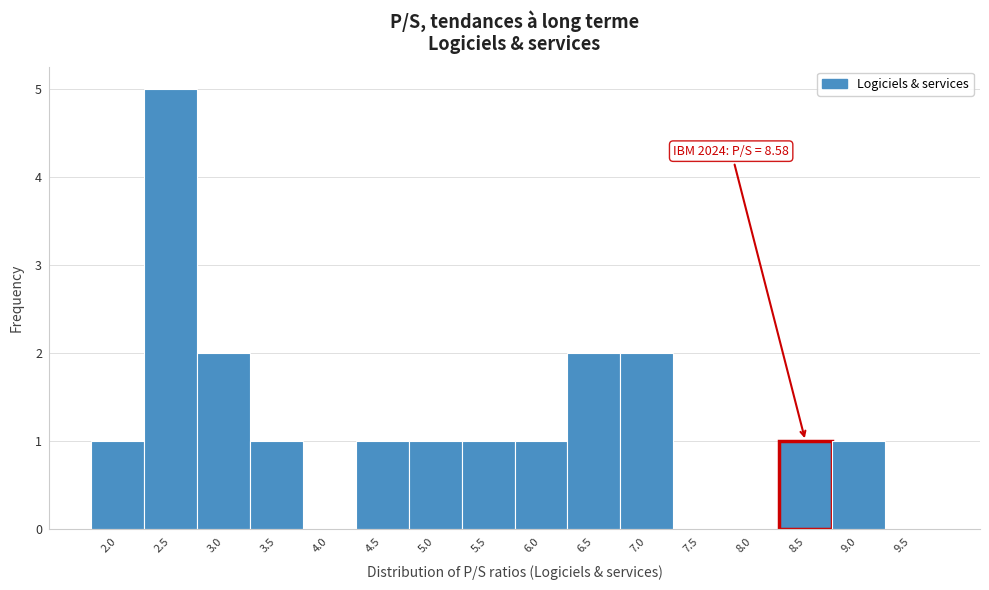

Reading left to right, transcribe all the data shown in this chart.

2.0=1	2.5=5	3.0=2	3.5=1	4.0=0	4.5=1	5.0=1	5.5=1	6.0=1	6.5=2	7.0=2	7.5=0	8.0=0	8.5=1	9.0=1	9.5=0